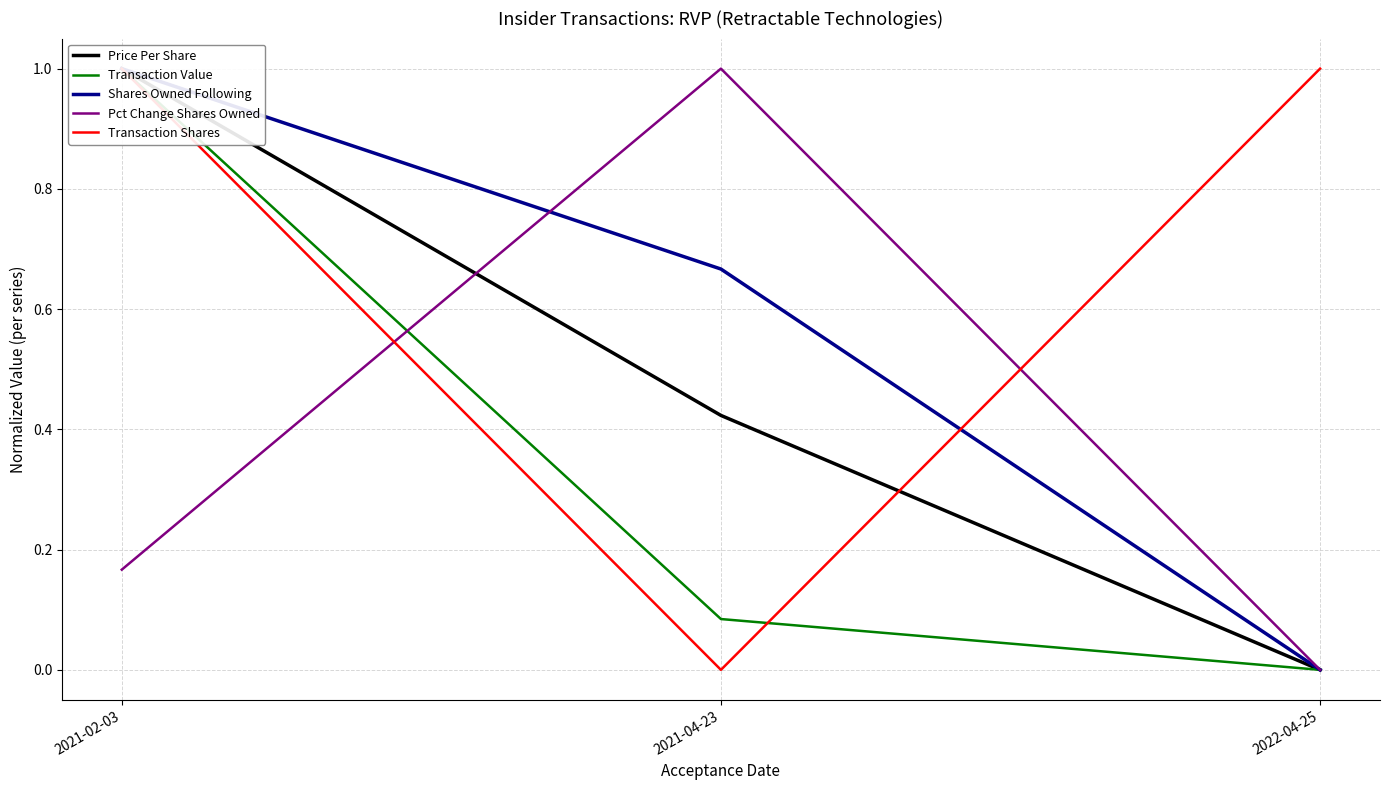

What is the difference between the maximum and second lowest values in the Price Per Share series?

0.6